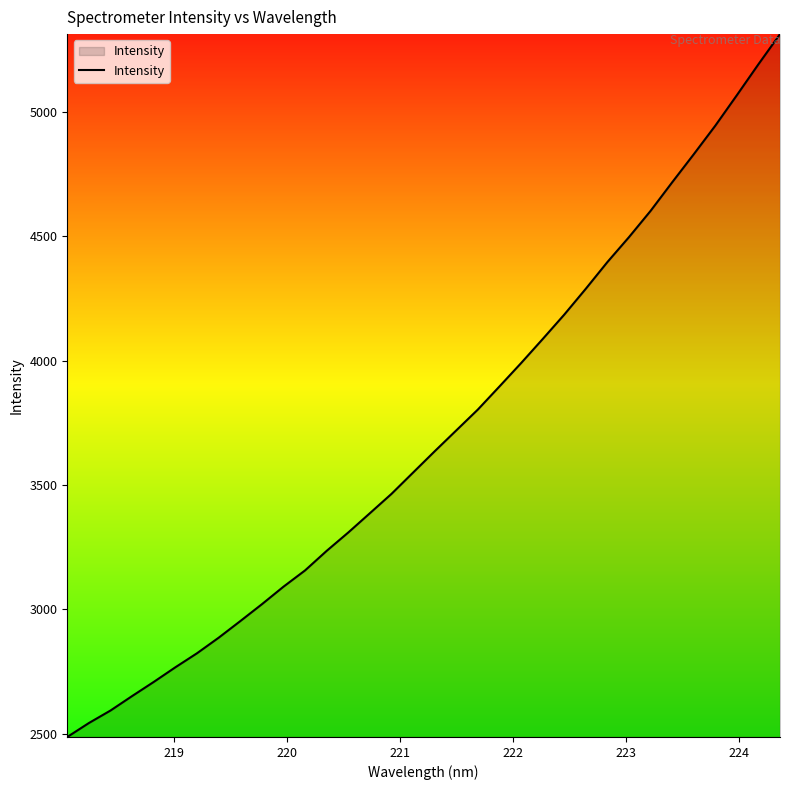

What is the maximum value shown in the chart?

5313.5